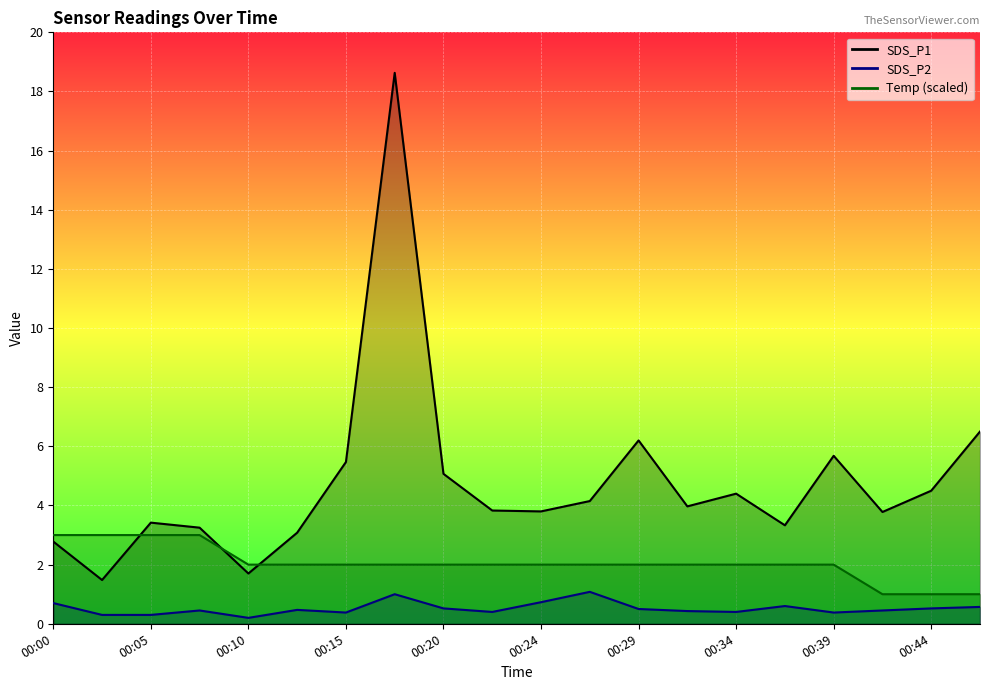

At which label is SDS_P1 closest to 10?

00:47